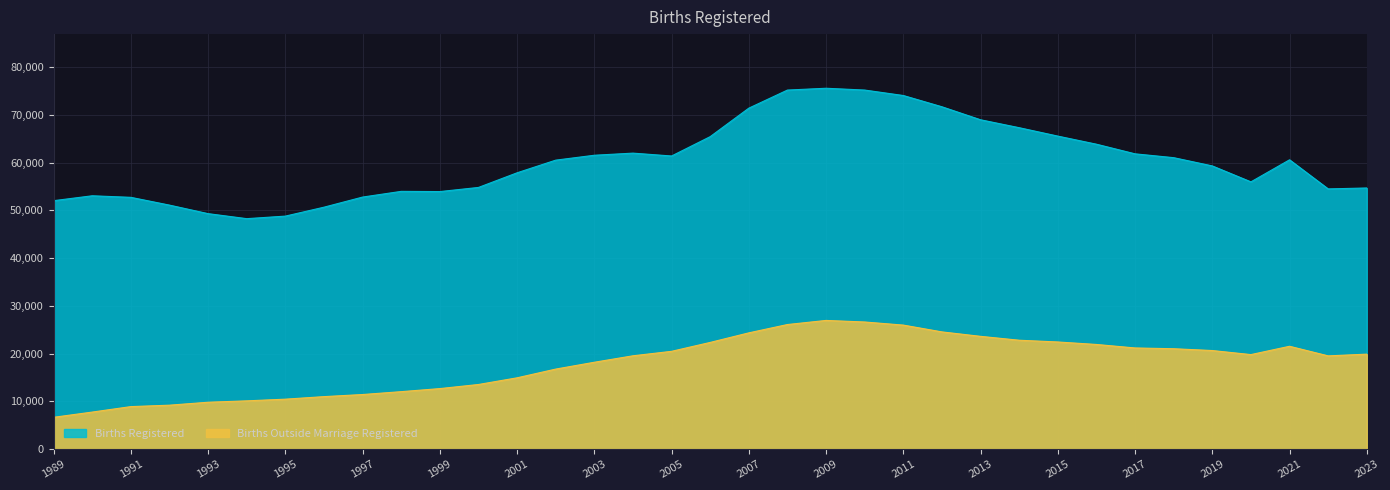

What is the greatest value displayed?

75554